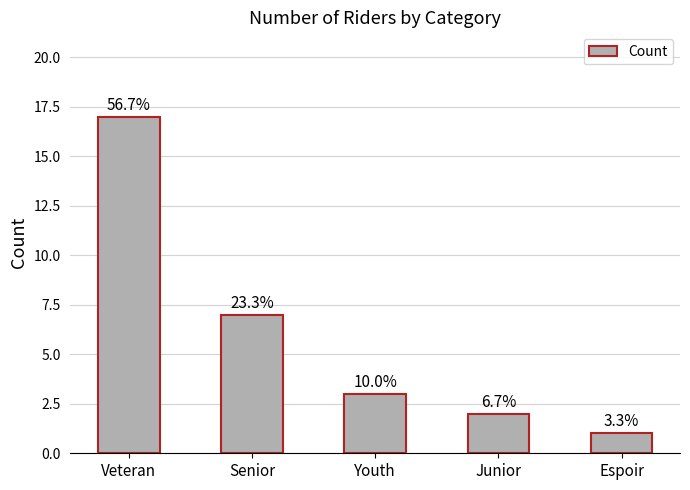

How many bars are there in total?

5